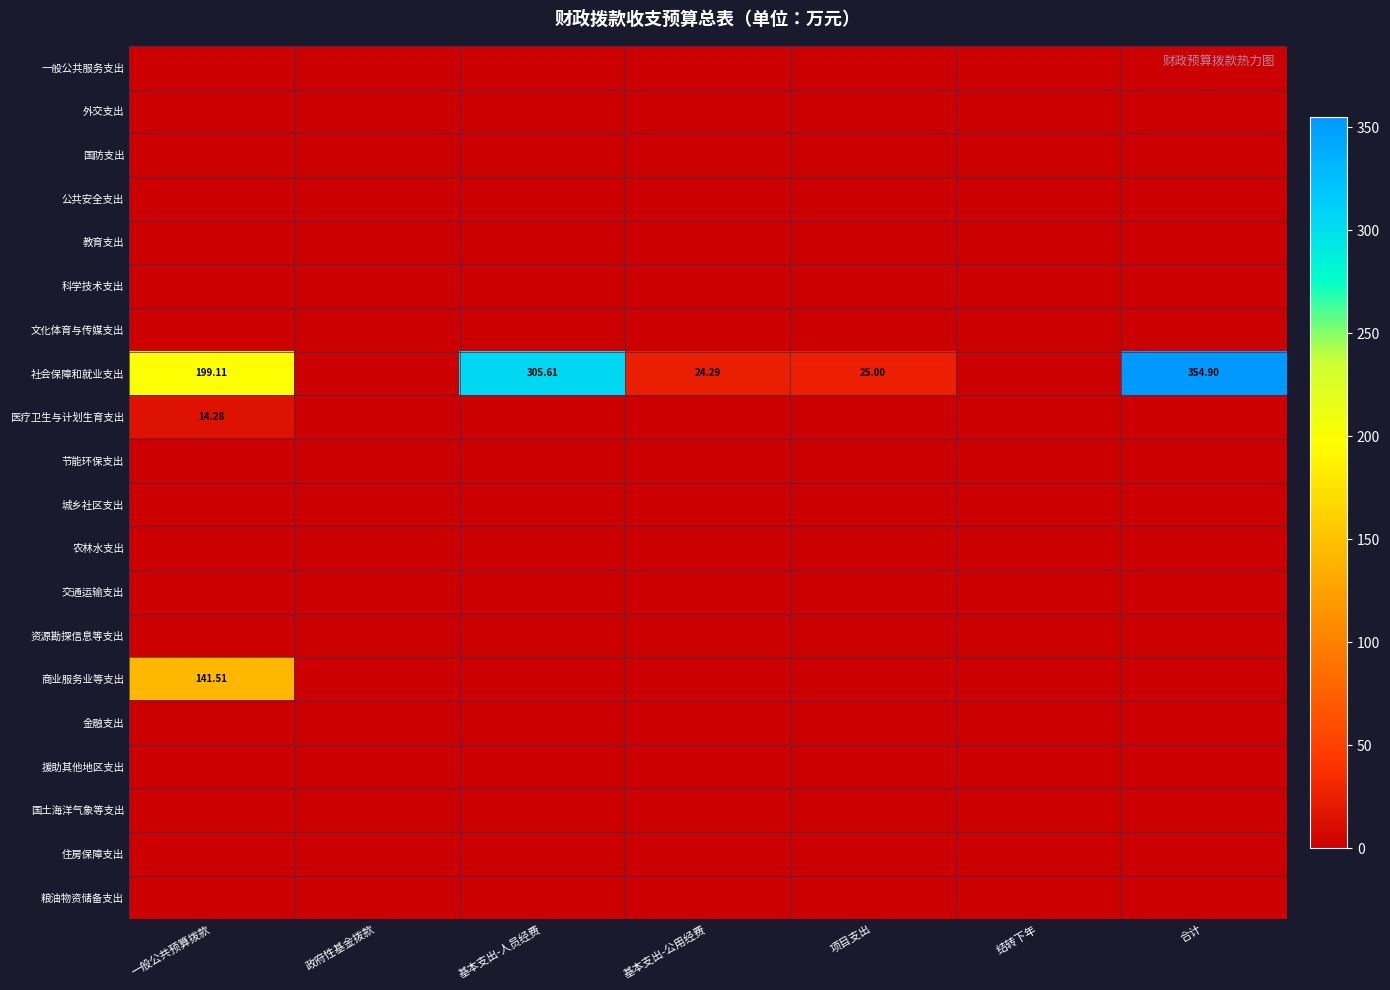

Between 项目支出 and 基本支出-公用经费, which is larger?

项目支出